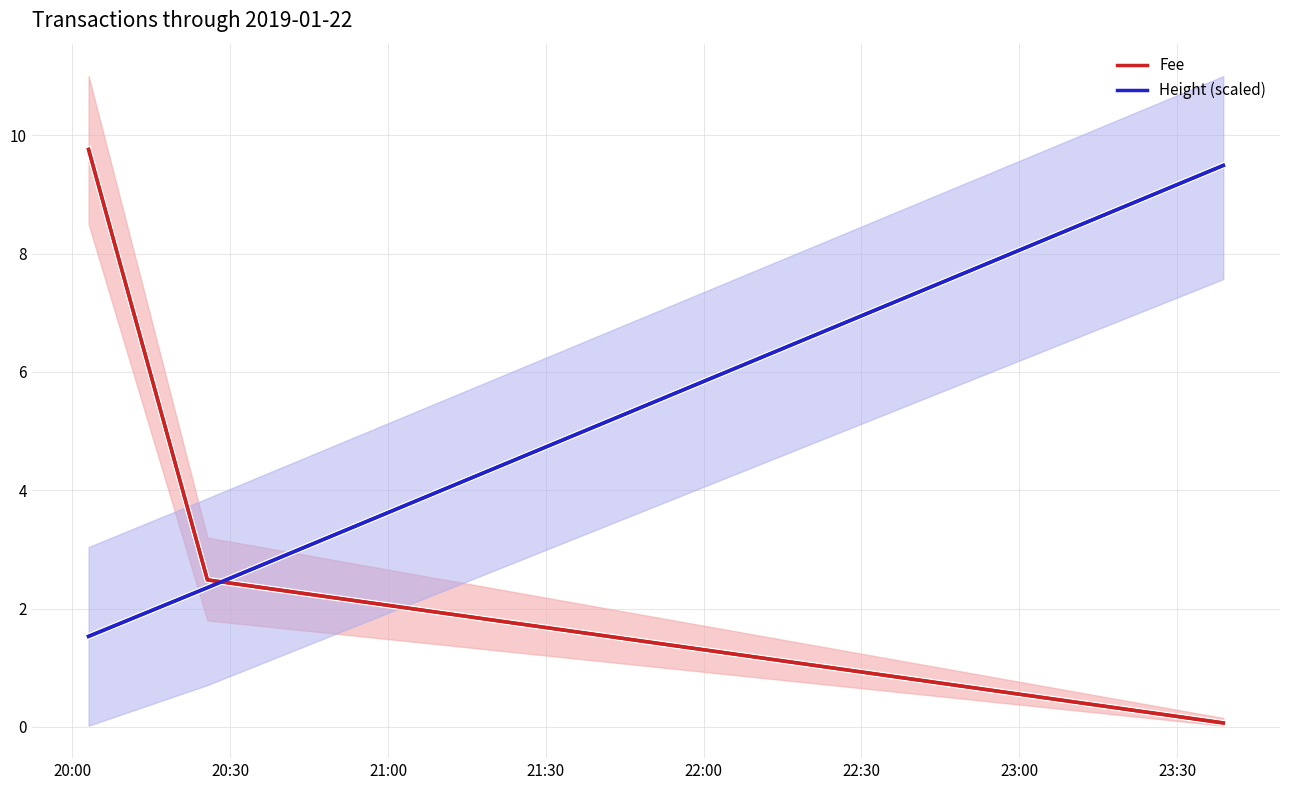

What are all the series names shown in the legend?

Fee, Height (scaled)